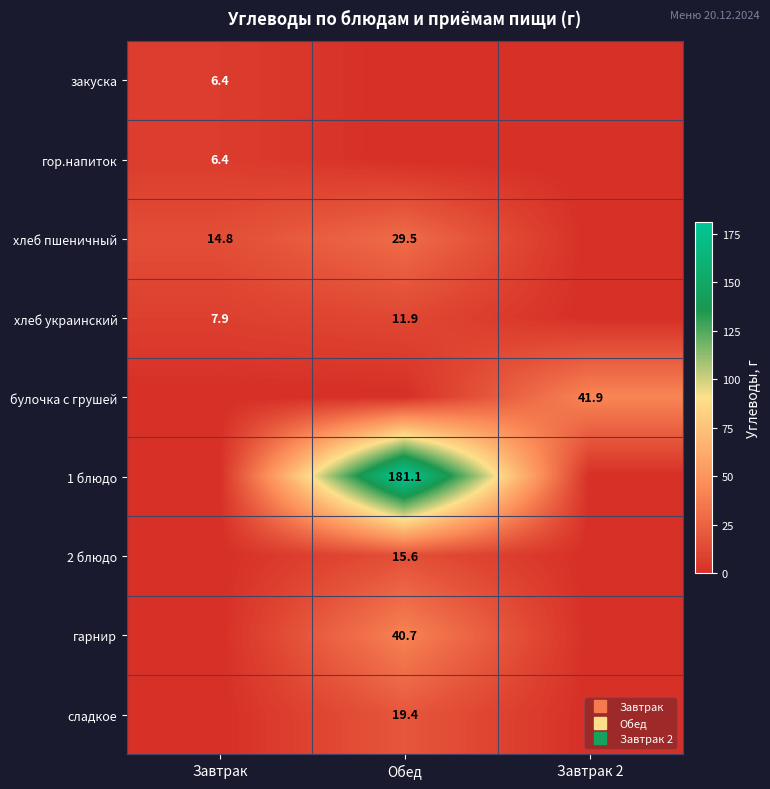

At Обед, list the series in order from smallest to largest.

закуска, гор.напиток, булочка с грушей, хлеб украинский, 2 блюдо, сладкое, хлеб пшеничный, гарнир, 1 блюдо